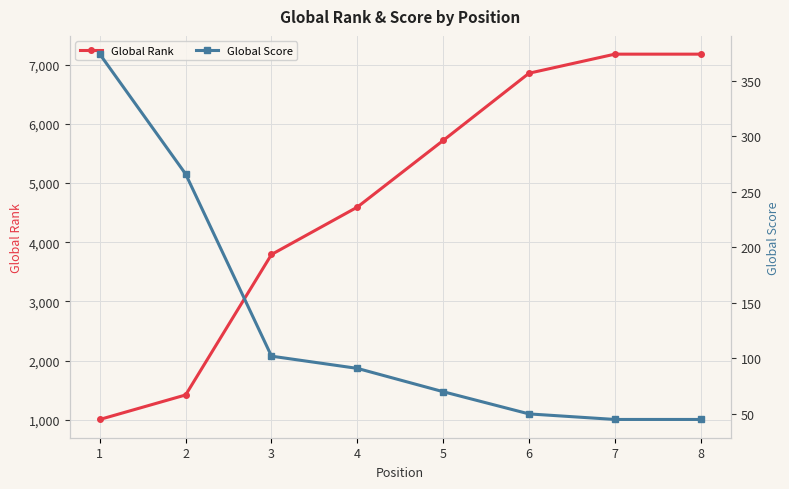

What is the maximum value shown in the chart?

7175